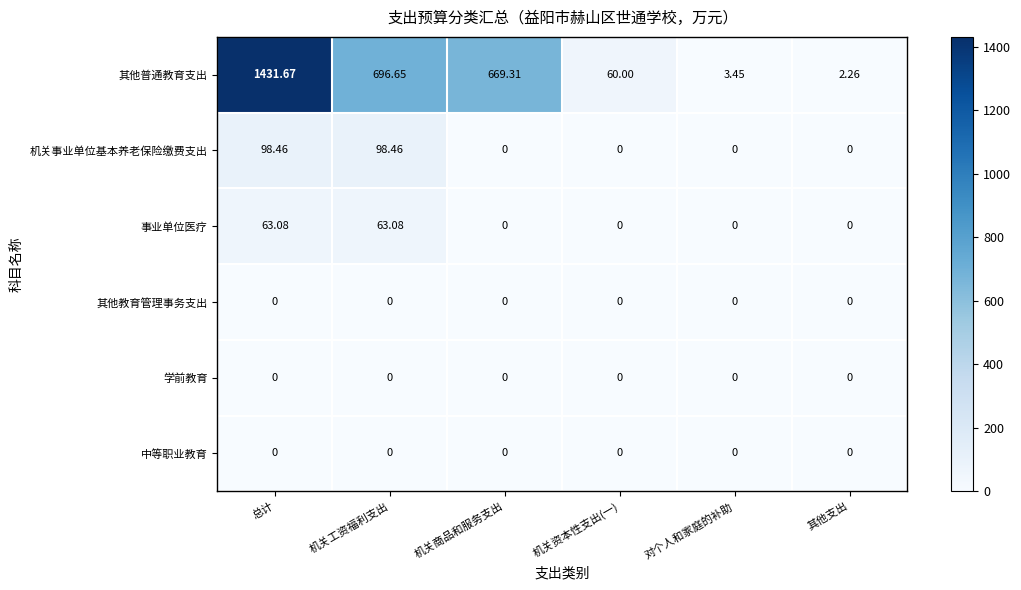

Which series has the widest spread of values?

其他普通教育支出